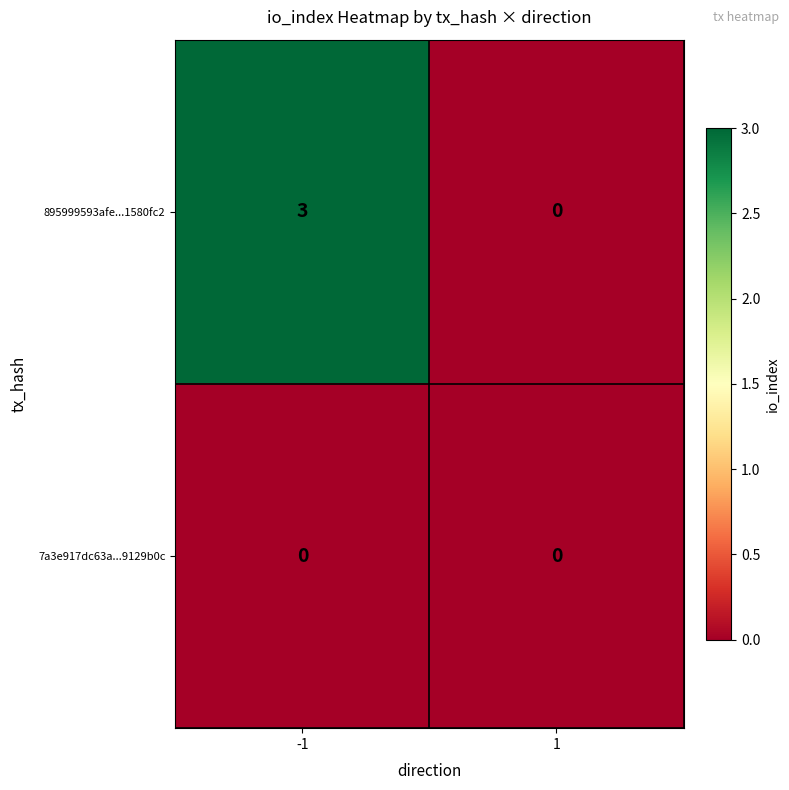

The value of 7a3e917dc63a...9129b0c at -1 is 0. True or false?

True